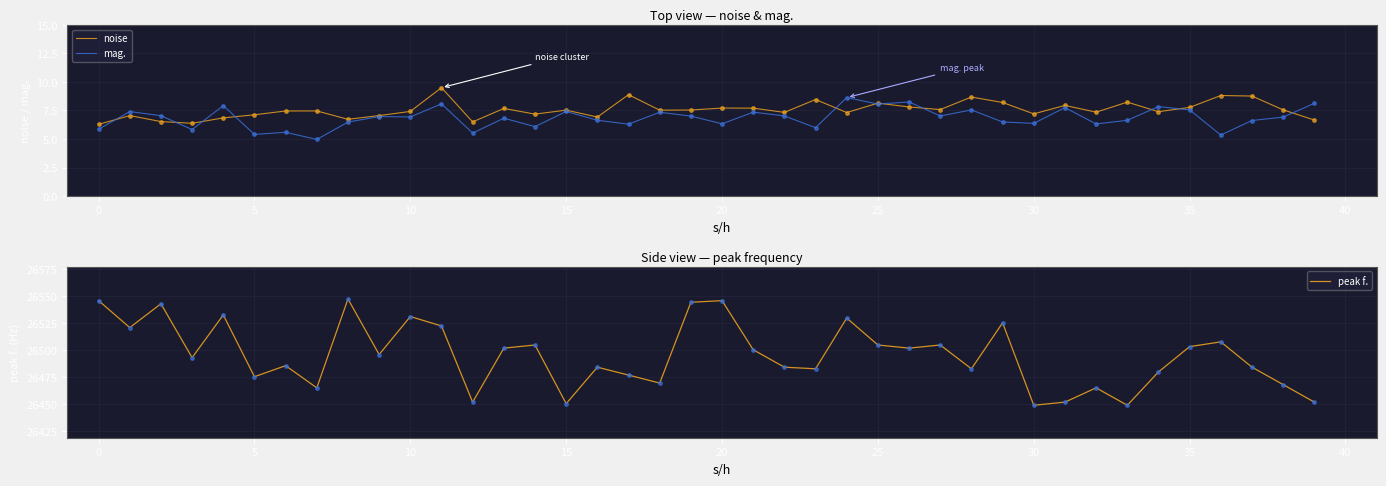

True or false: peak f. and noise intersect in this chart.

False